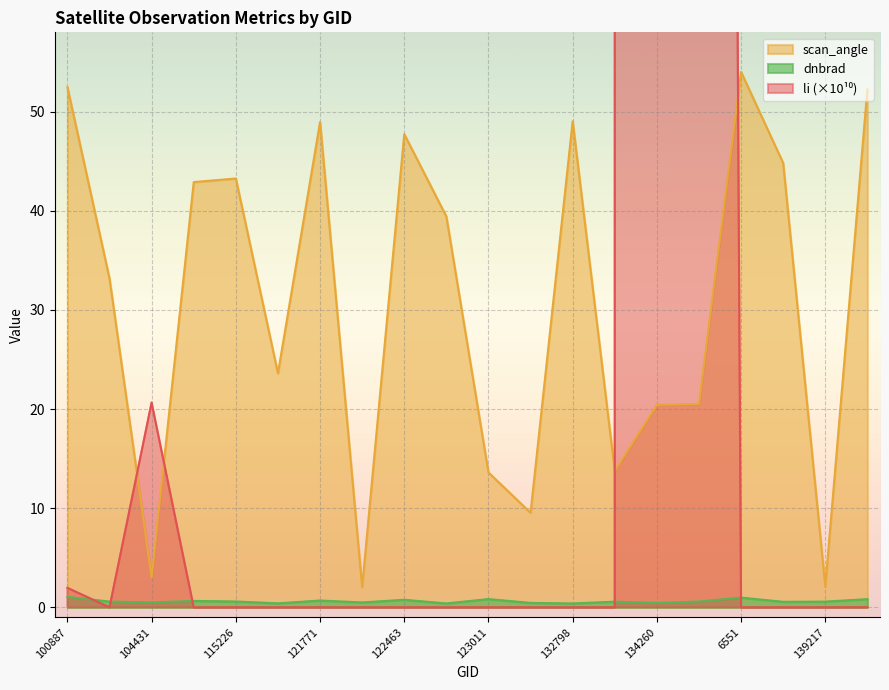

How many categories are shown in the chart?

20